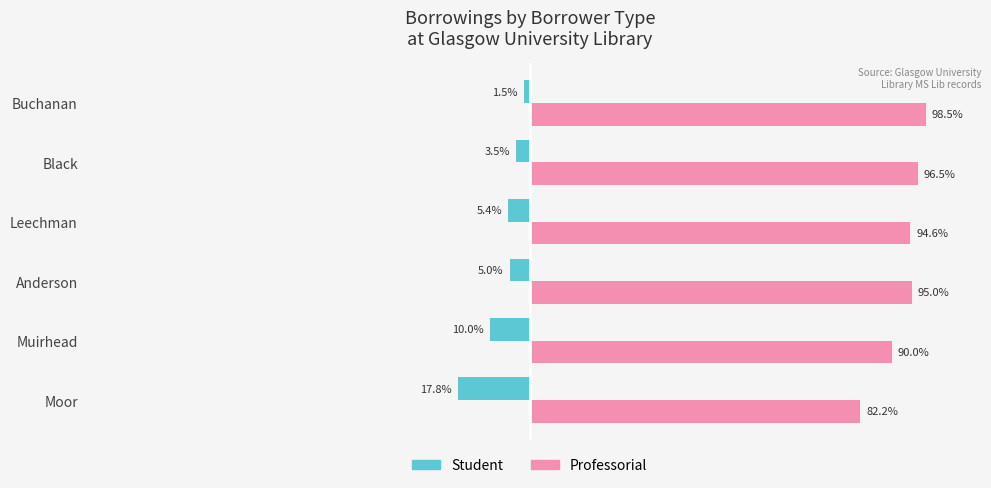

Is the value of Professorial at Moor greater than the value of Student at Moor?

Yes